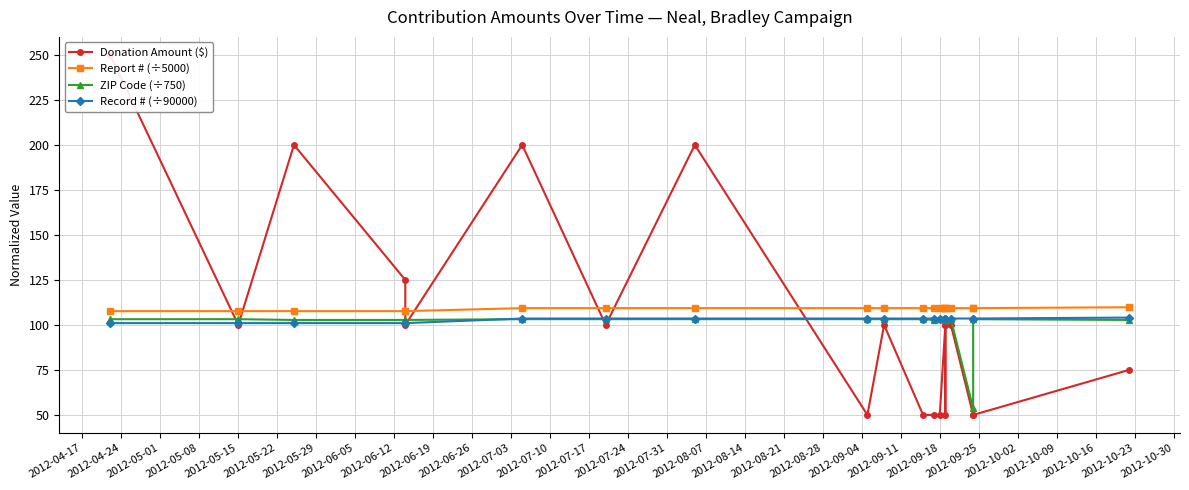

List the series in order of their overall mean, highest first.

Report # (÷5000), Donation Amount ($), Record # (÷90000), ZIP Code (÷750)